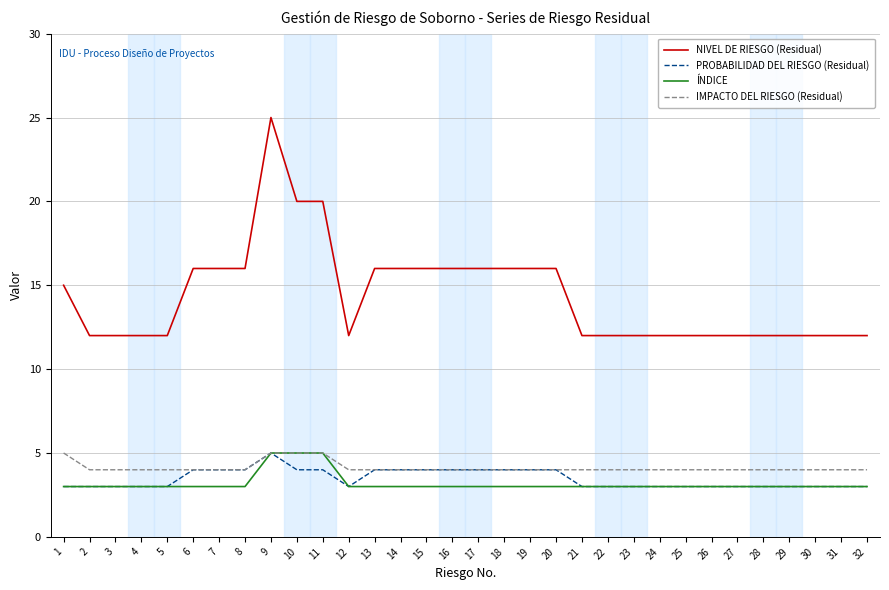

How many ÍNDICE values are between 3 and 4?

29